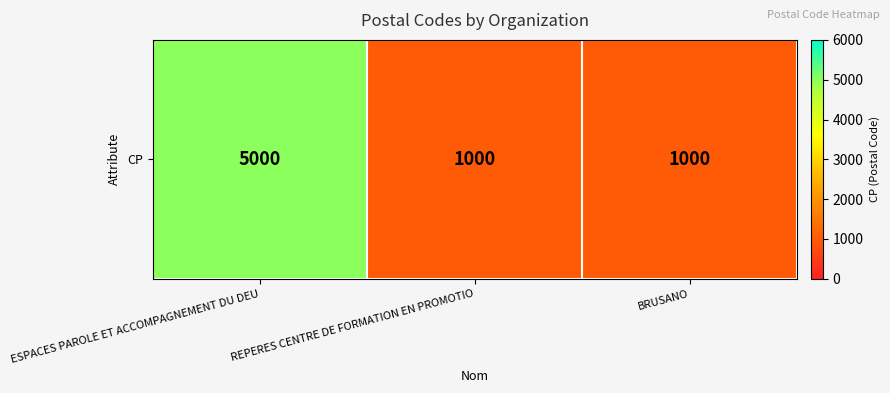

What is the ratio of the value at ESPACES PAROLE ET ACCOMPAGNEMENT DU DEU to the value at BRUSANO?

5.0